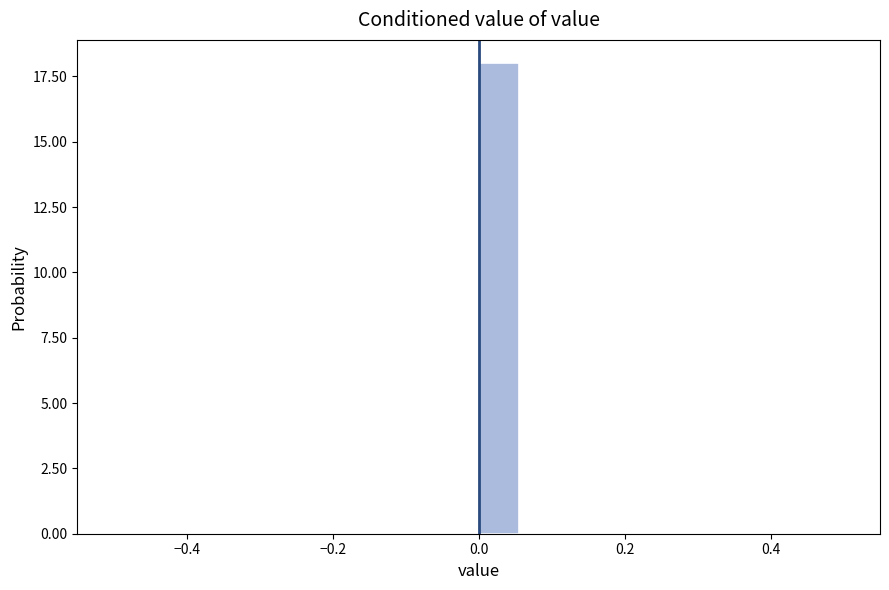

Read against the x-axis, roughly where is the centre of the tallest bar?

0.02